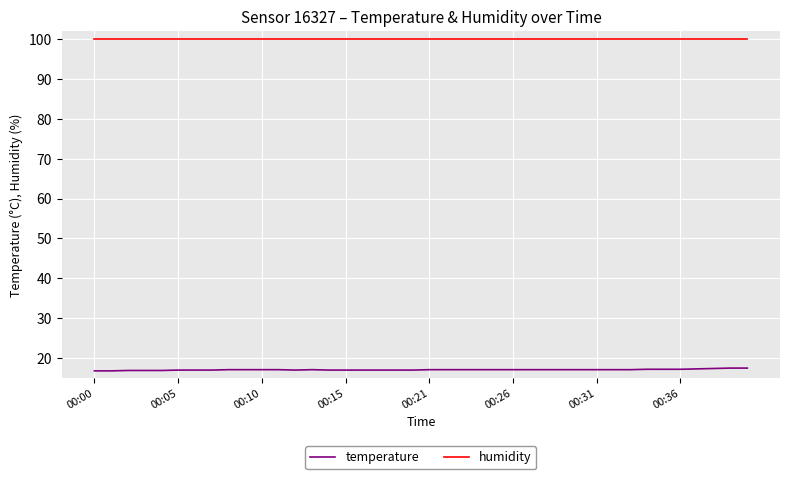

Rank the series by their average value, from lowest to highest.

temperature, humidity